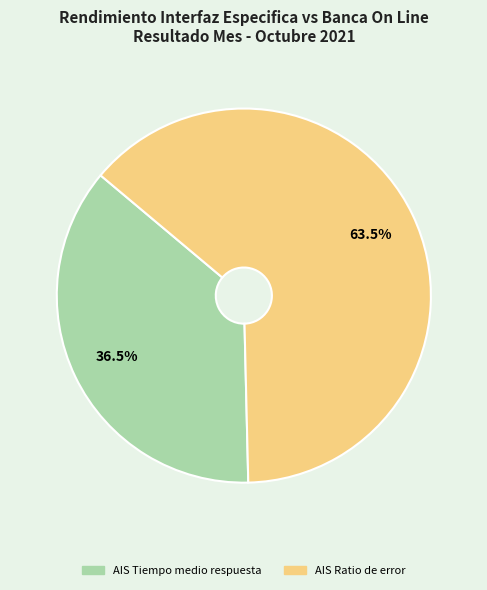

Rank the categories by value from lowest to highest.

AIS Tiempo medio respuesta, AIS Ratio de error